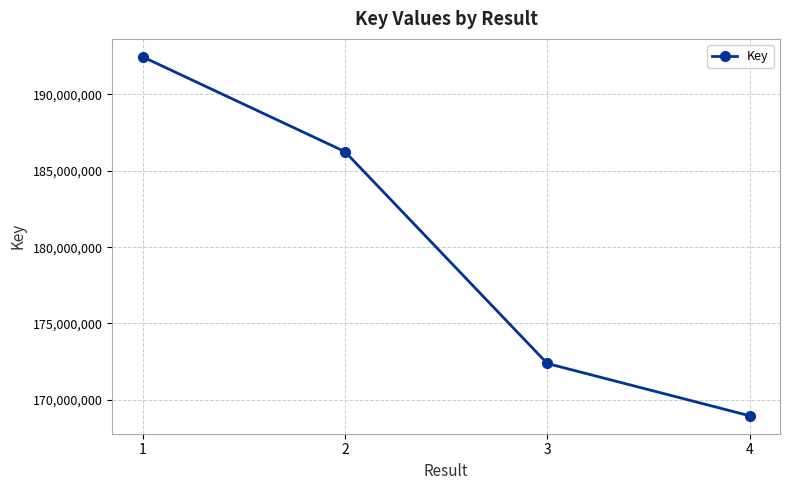

The value at 2 is 186253297. True or false?

True